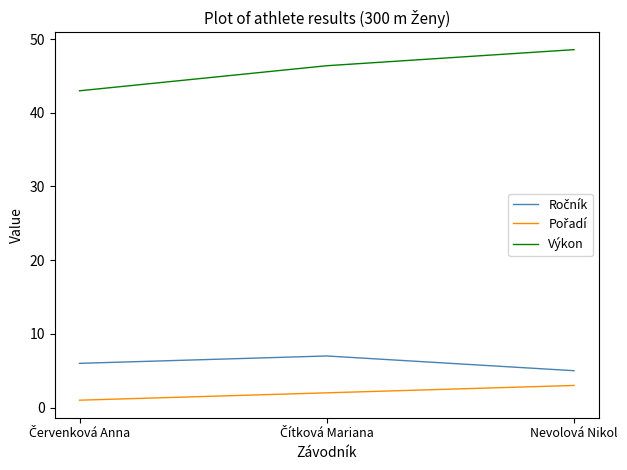

Which series has the largest total across all categories?

Výkon